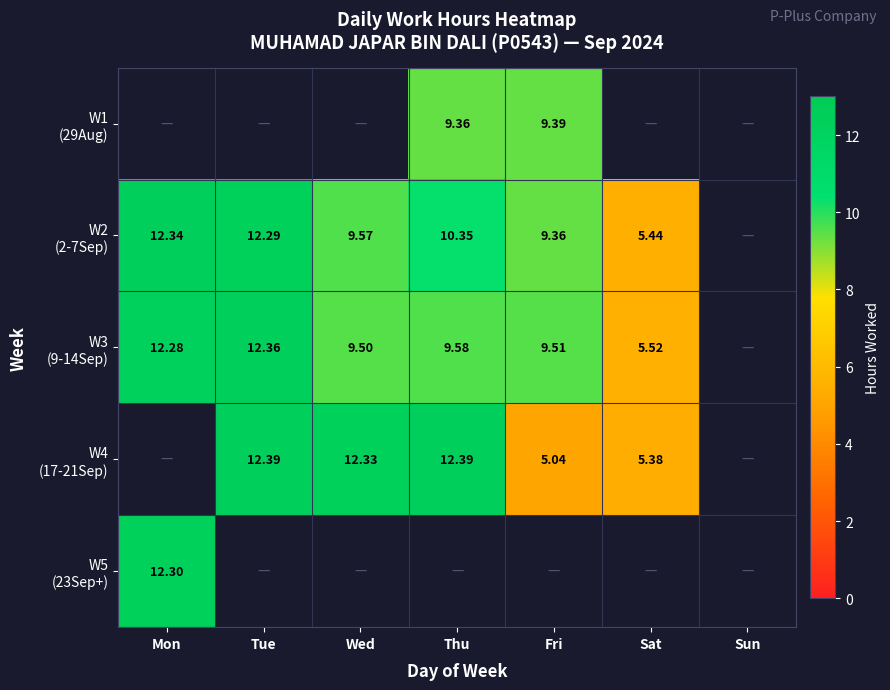

The W3 (9-14Sep) series shows 14.0 at Wed. True or false?

False